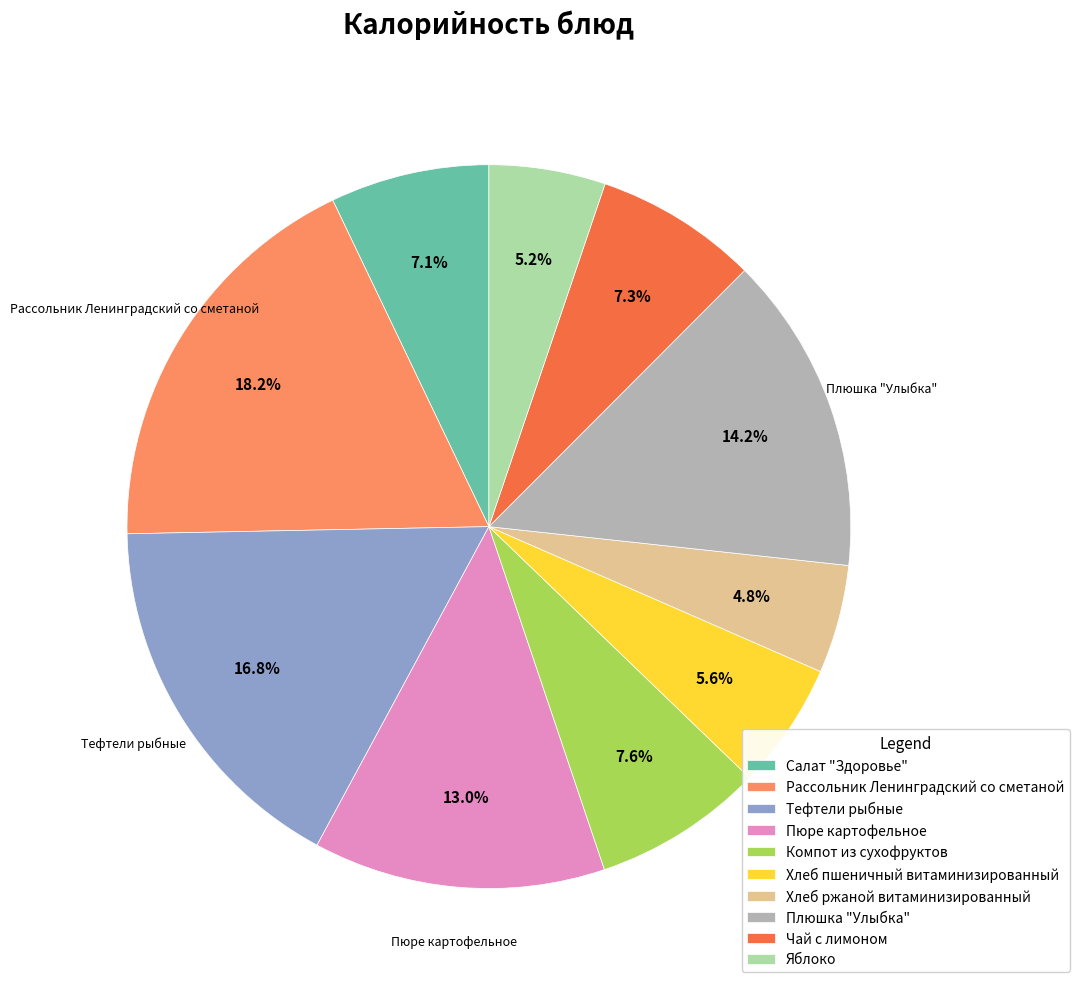

How many slices are in this pie chart?

10